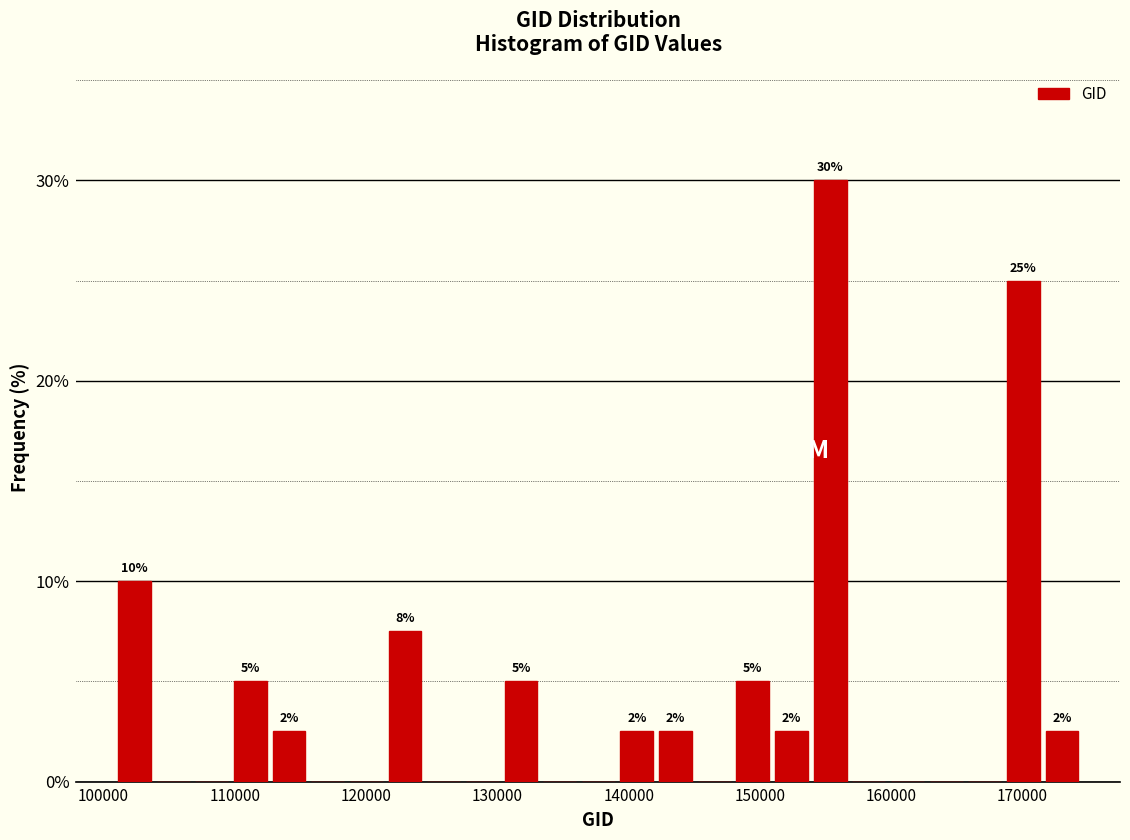

Around what value on the x-axis is the tallest bar? Give the approximate position of its centre, as read against the axis.

155000